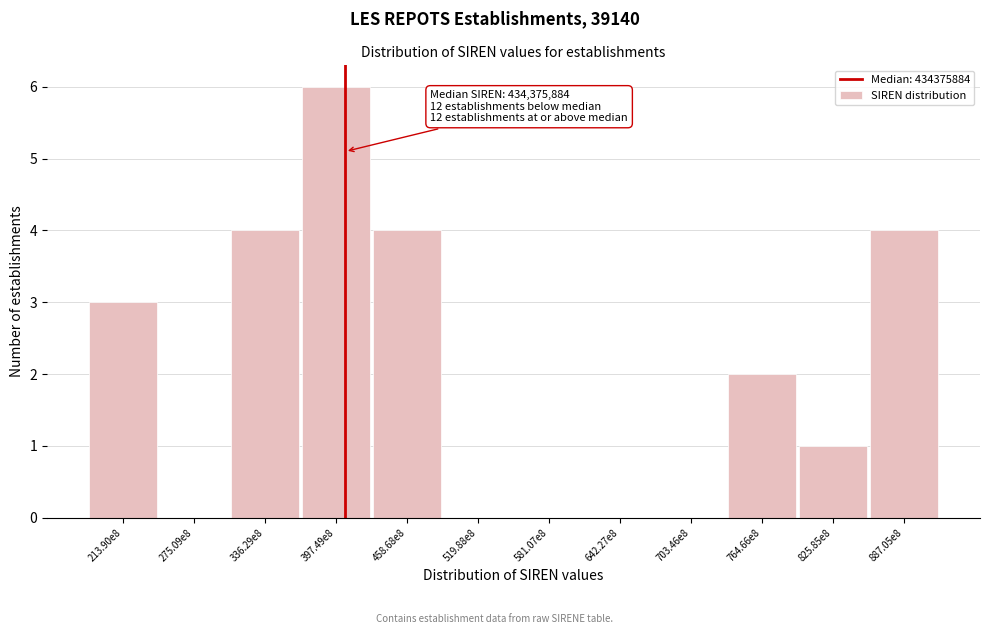

Reading left to right, list all the values displayed in this chart.

213.90e8=3	275.09e8=0	336.29e8=4	397.49e8=6	458.68e8=4	519.88e8=0	581.07e8=0	642.27e8=0	703.46e8=0	764.66e8=2	825.85e8=1	887.05e8=4